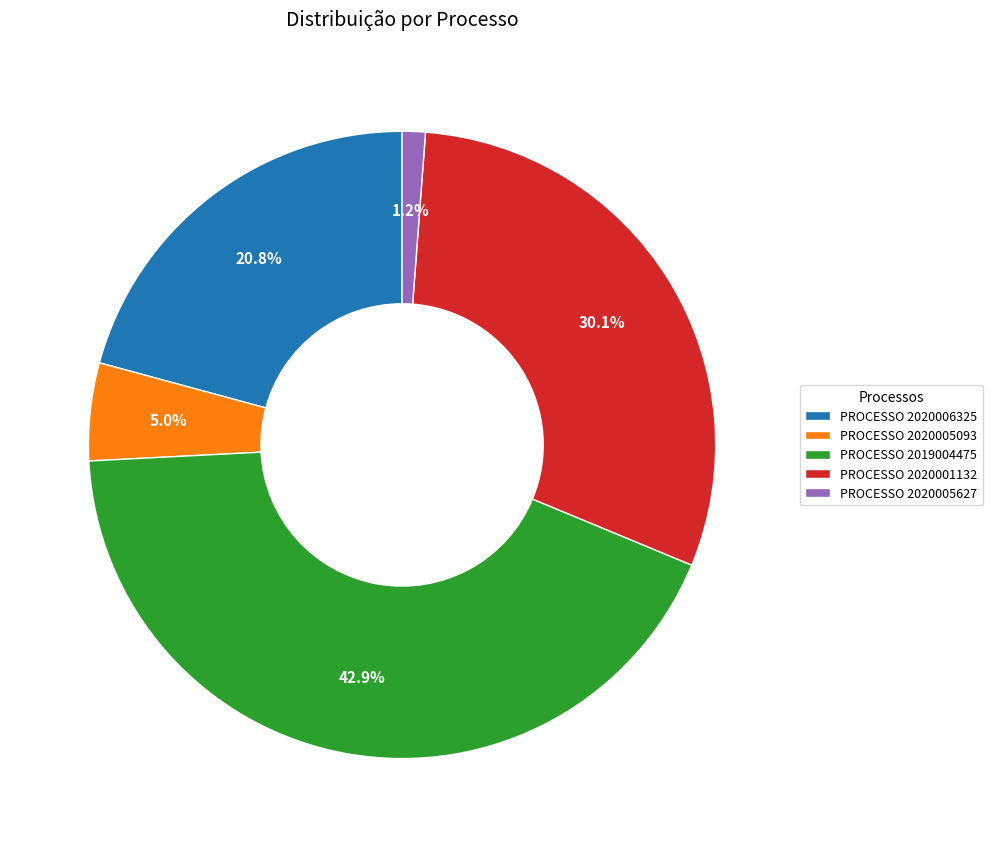

Count the number of slices in the pie.

5